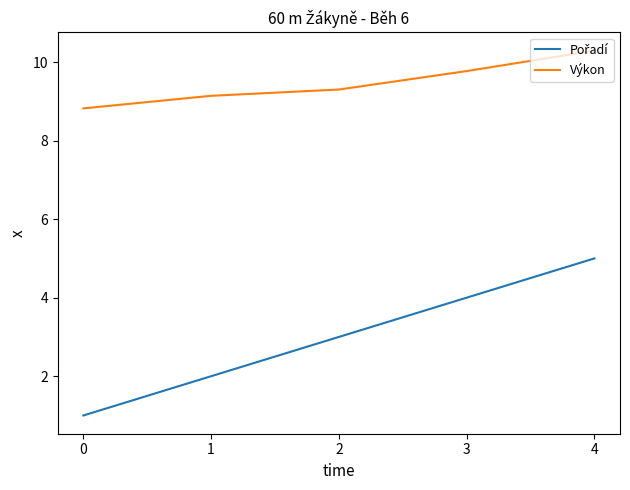

What is the spread (max minus min) of values at 3?

5.8